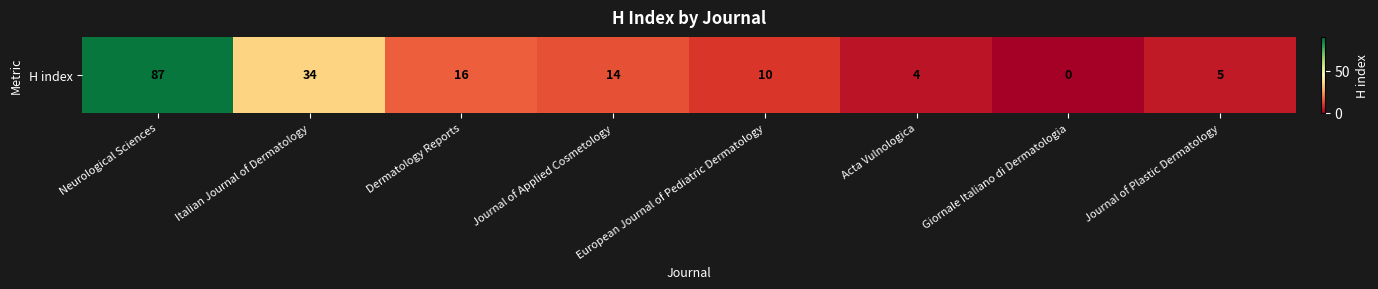

Rank the categories by value from highest to lowest.

Neurological Sciences, Italian Journal of Dermatology, Dermatology Reports, Journal of Applied Cosmetology, European Journal of Pediatric Dermatology, Journal of Plastic Dermatology, Acta Vulnologica, Giornale Italiano di Dermatologia